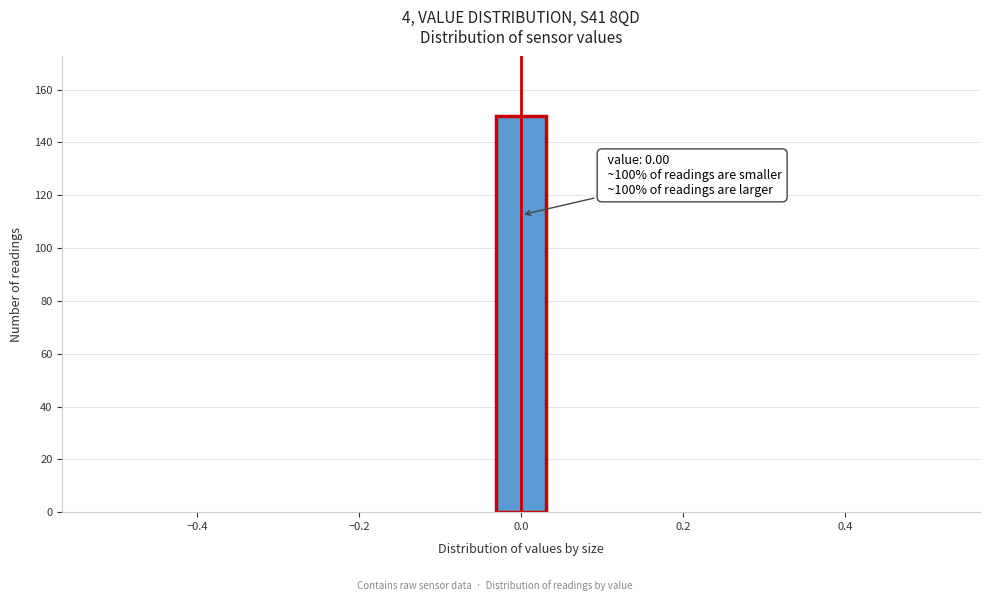

Around what value on the x-axis is the tallest bar? Give the approximate position of its centre, as read against the axis.

0.00